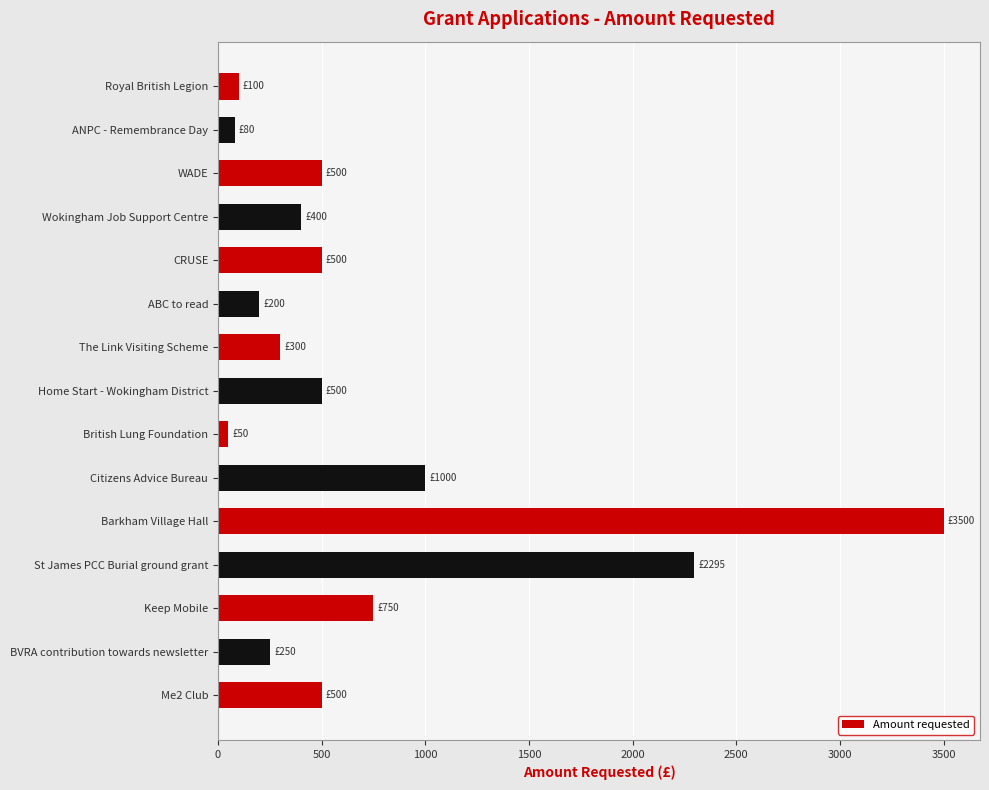

Reading bottom to top, what are all the values shown in this chart?

Me2 Club=500	BVRA contribution towards newsletter=250	Keep Mobile=750	St James PCC Burial ground grant=2295	Barkham Village Hall=3500	Citizens Advice Bureau=1000	British Lung Foundation=50	Home Start - Wokingham District=500	The Link Visiting Scheme=300	ABC to read=200	CRUSE=500	Wokingham Job Support Centre=400	WADE=500	ANPC - Remembrance Day=80	Royal British Legion=100